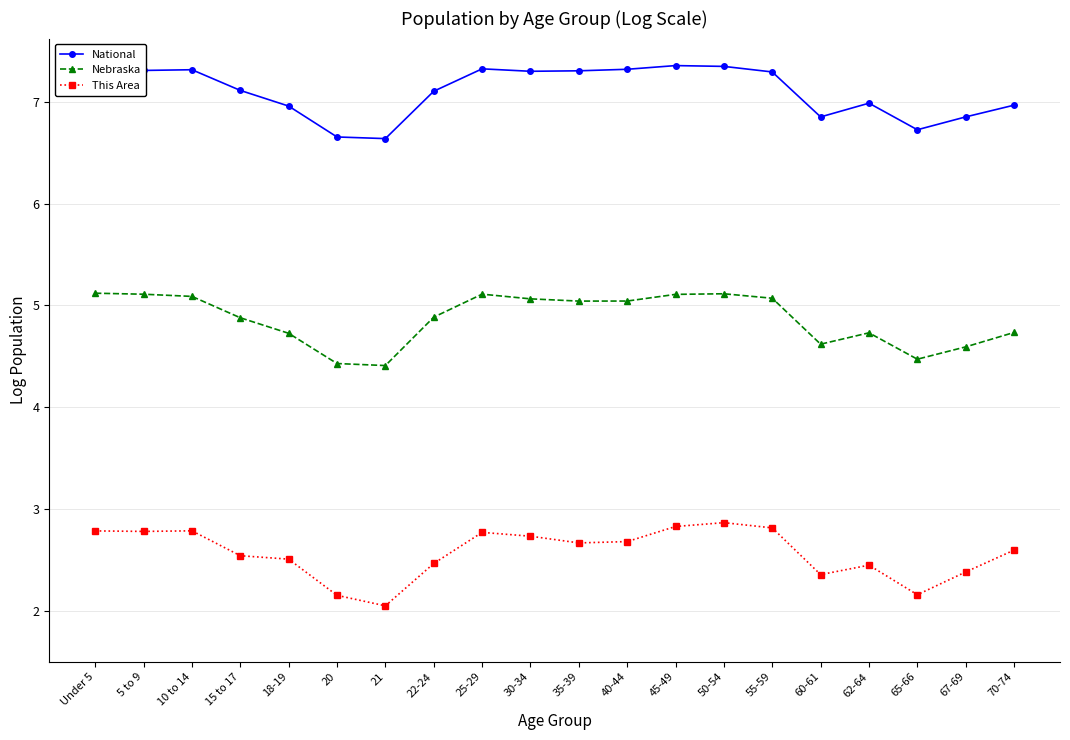

True or false: National has more than 0 points higher than both neighbors.

True